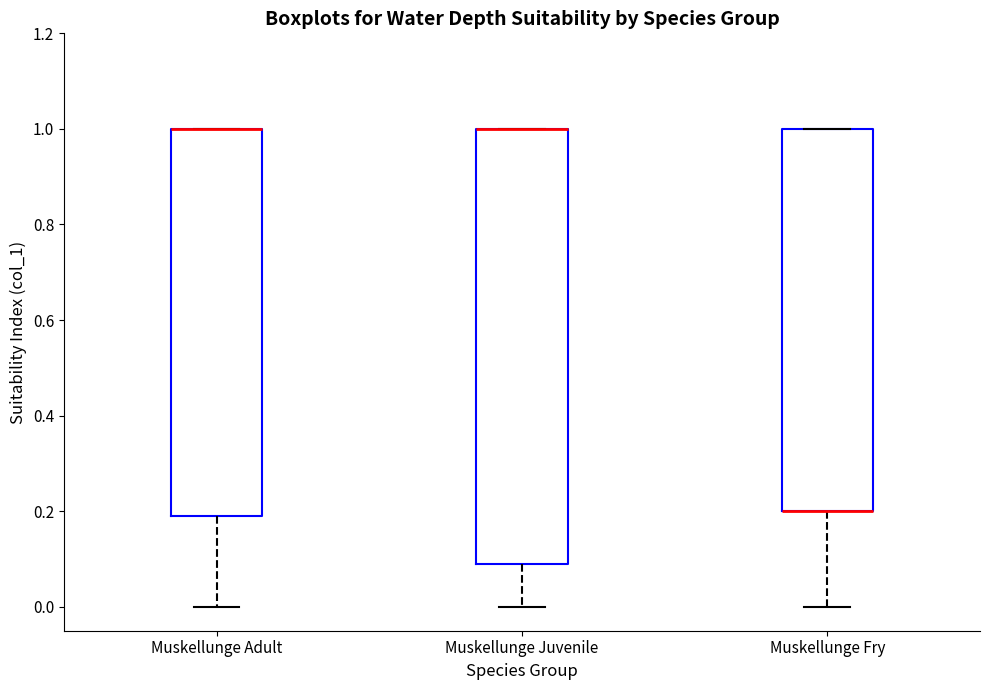

Reading left to right, read every box against the y-axis: the position of its median line, the range the box covers, and the ends of its whiskers. The values are not printed on the chart, so give them approximately, as read against the axis.

Muskellunge Adult: median 1.0 (drawn on the box's upper edge), box 0.2 to 1.0, whiskers 0.0 to 1.0
Muskellunge Juvenile: median 1.0 (drawn on the box's upper edge), box 0.1 to 1.0, whiskers 0.0 to 1.0
Muskellunge Fry: median 0.2 (drawn on the box's lower edge), box 0.2 to 1.0, whiskers 0.0 to 1.0